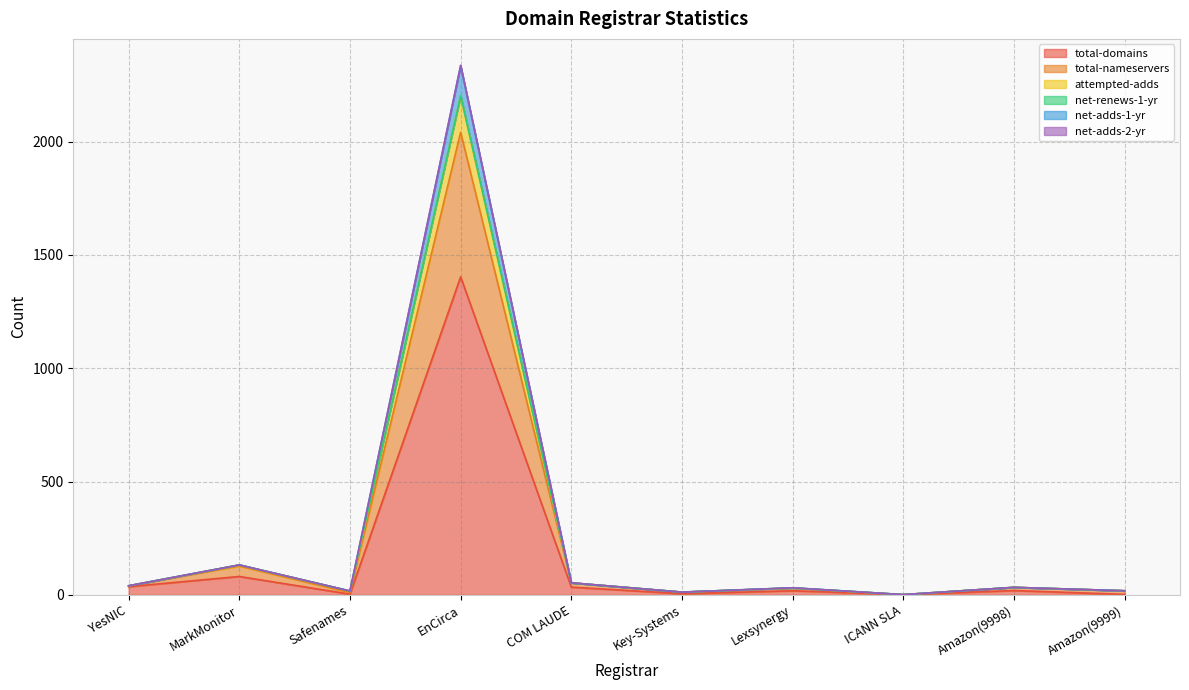

What is the label of the 7th point from the left?

Lexsynergy